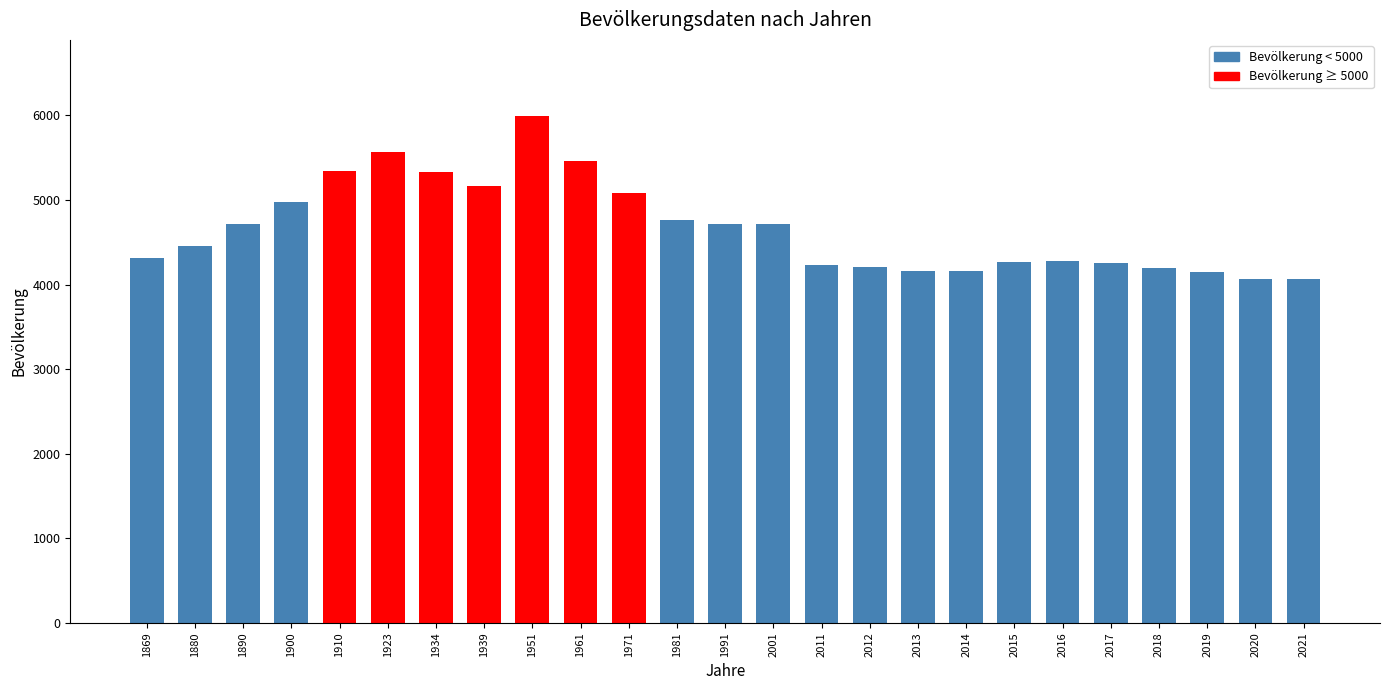

How many distinct data groups are displayed?

1